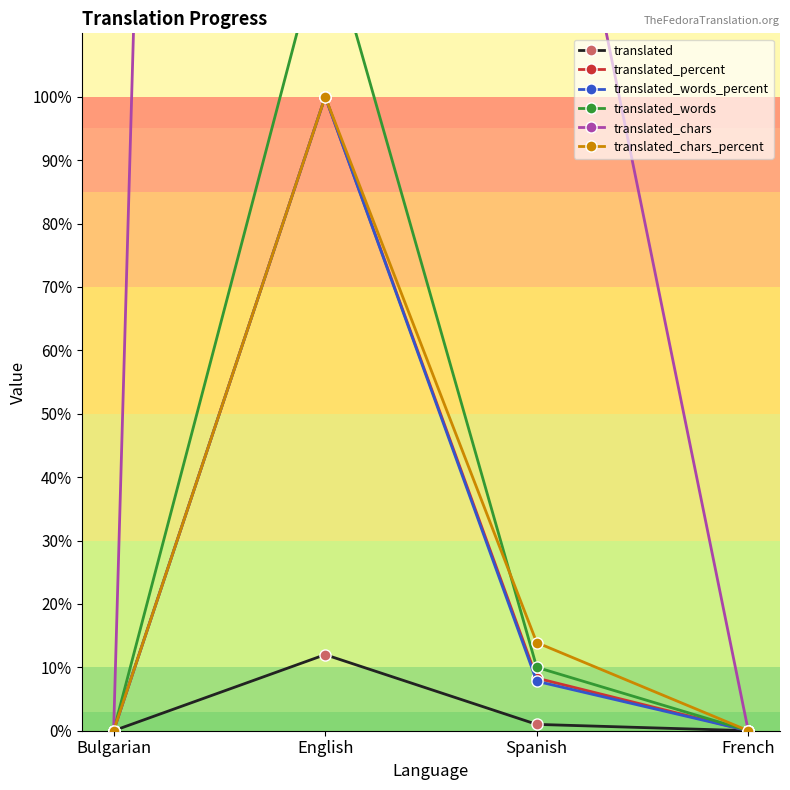

Which series has the largest range (max minus min)?

translated_chars